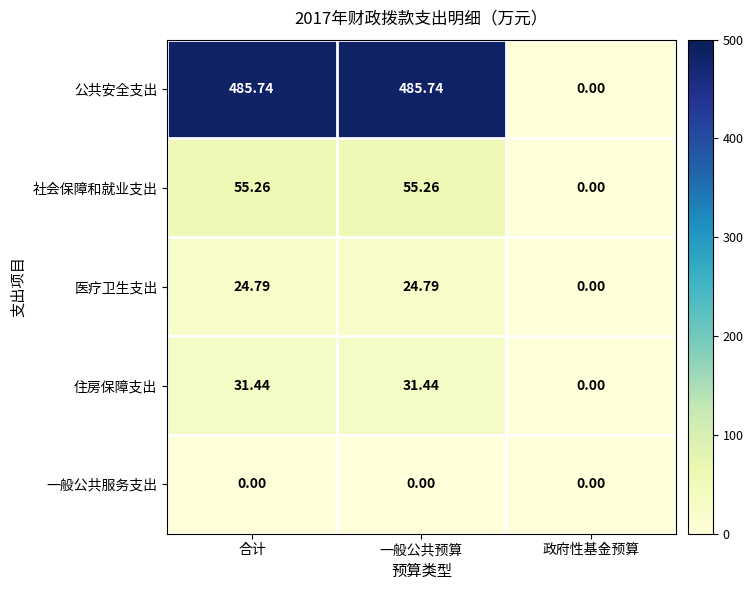

Which series has the largest total across all categories?

公共安全支出